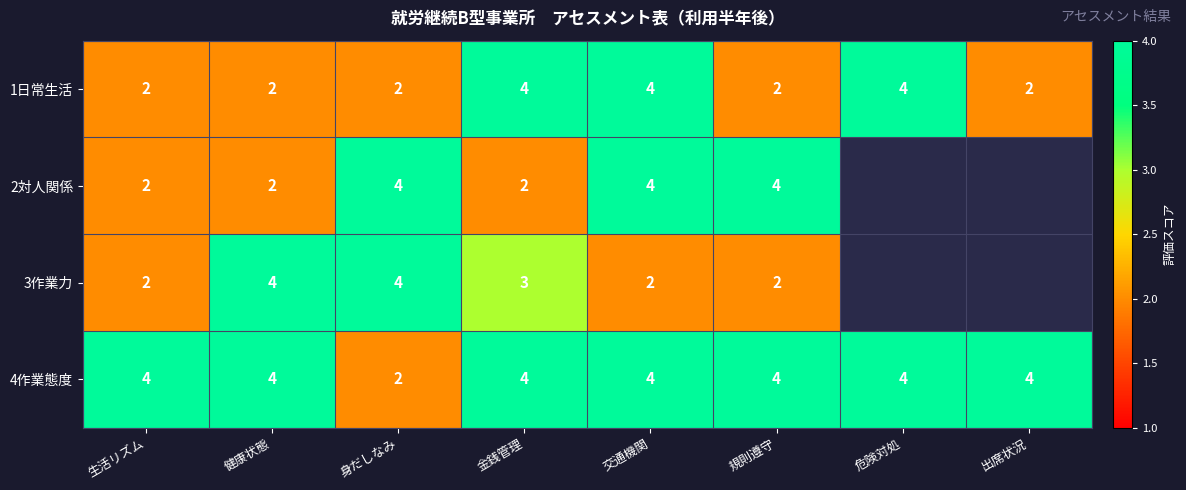

True or false: 2対人関係 has a value of 2 at 身だしなみ.

False